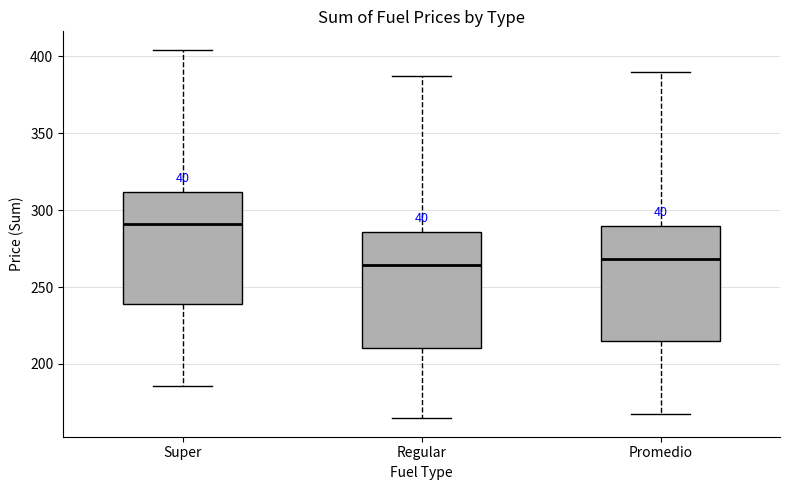

Reading left to right, transcribe this box plot: for each box, give where its median line is, the range the box spans, and where its two whiskers end, as read against the y-axis. The values are not printed on the chart, so give them approximately, as read against the axis.

Super: median 290, box 240 to 310, whiskers 185 to 405
Regular: median 265, box 210 to 285, whiskers 165 to 385
Promedio: median 270, box 215 to 290, whiskers 165 to 390